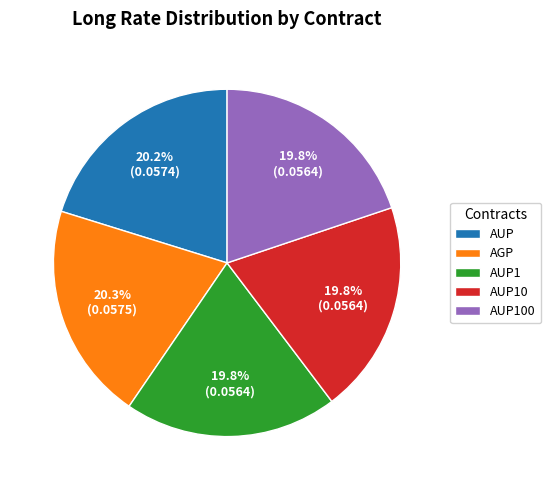

To the nearest percent, what portion does AGP represent?

20%